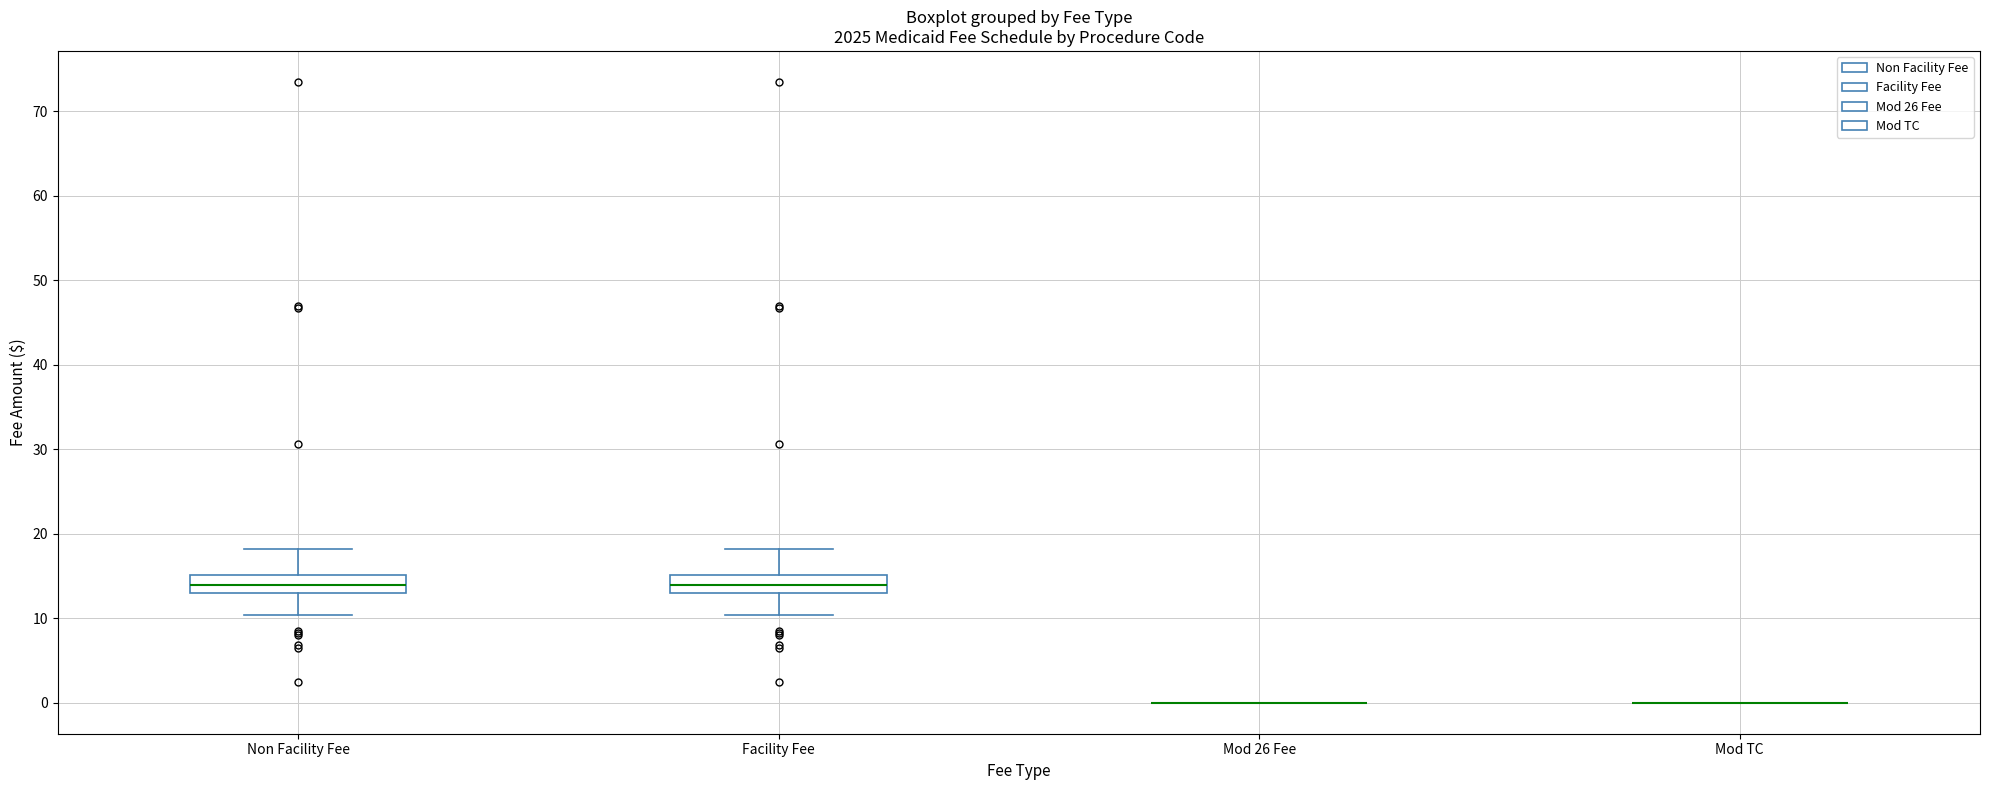

Reading left to right, transcribe this box plot: for each box, give where its median line is, the range the box spans, and where its two whiskers end, as read against the y-axis. The values are not printed on the chart, so give them approximately, as read against the axis.

Non Facility Fee: median 14, box 13 to 15, whiskers 10 to 18
Facility Fee: median 14, box 13 to 15, whiskers 10 to 18
Mod 26 Fee: box collapsed to a line at 0, whiskers 0 to 0
Mod TC: box collapsed to a line at 0, whiskers 0 to 0